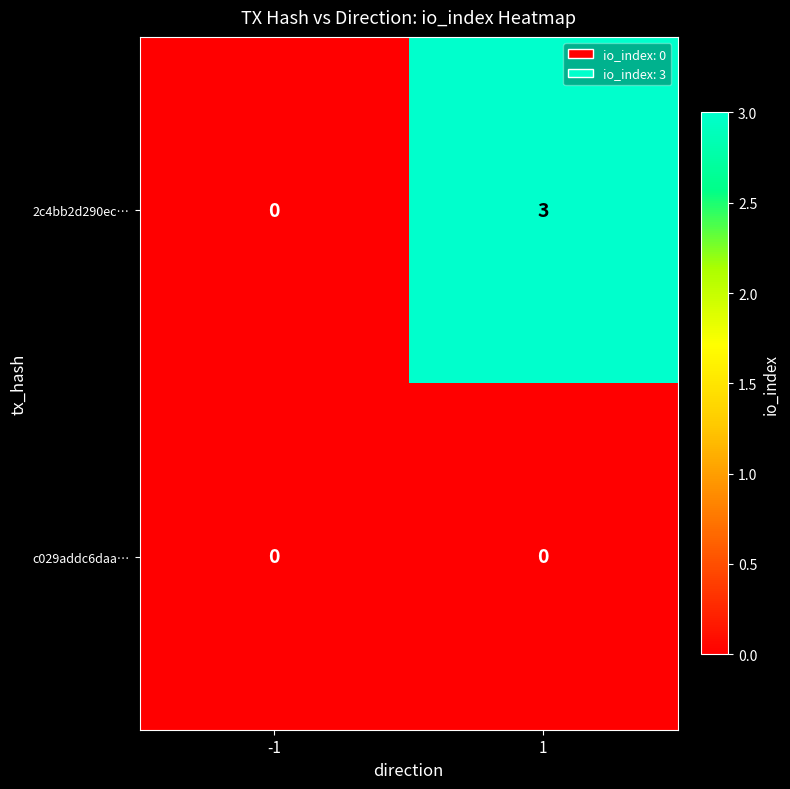

Reading left to right, what are all the values shown in this chart?

2c4bb2d290ec…: -1=0	1=3
c029addc6daa…: -1=0	1=0